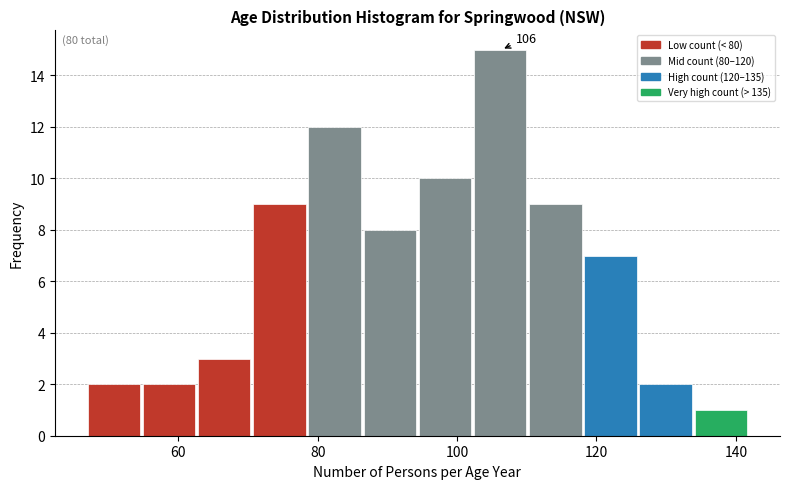

Around what value on the x-axis is the tallest bar? Give the approximate position of its centre, as read against the axis.

106